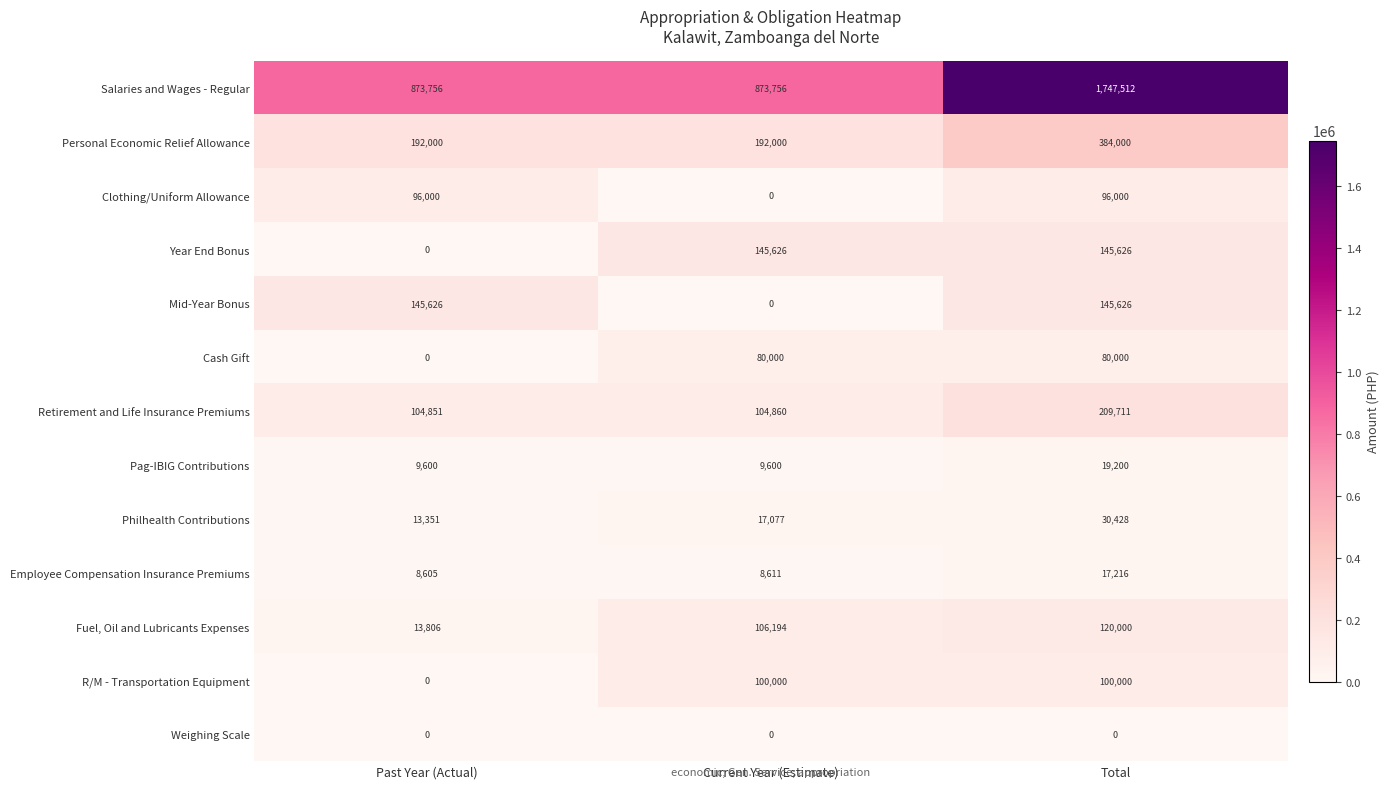

At which category is the sum across all series the highest?

Total